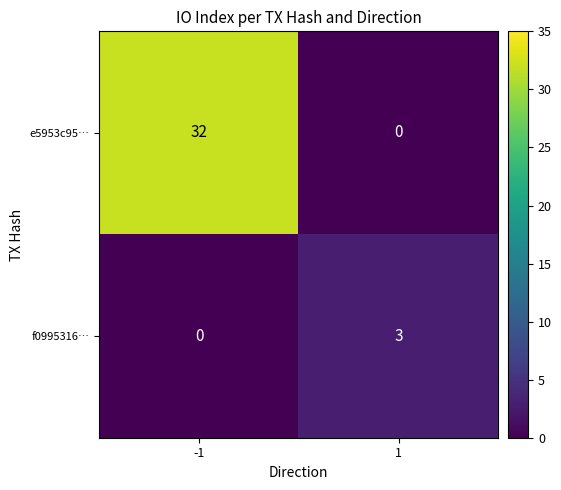

Reading left to right, transcribe all the data shown in this chart.

e5953c95…: 32	0
f0995316…: 0	3